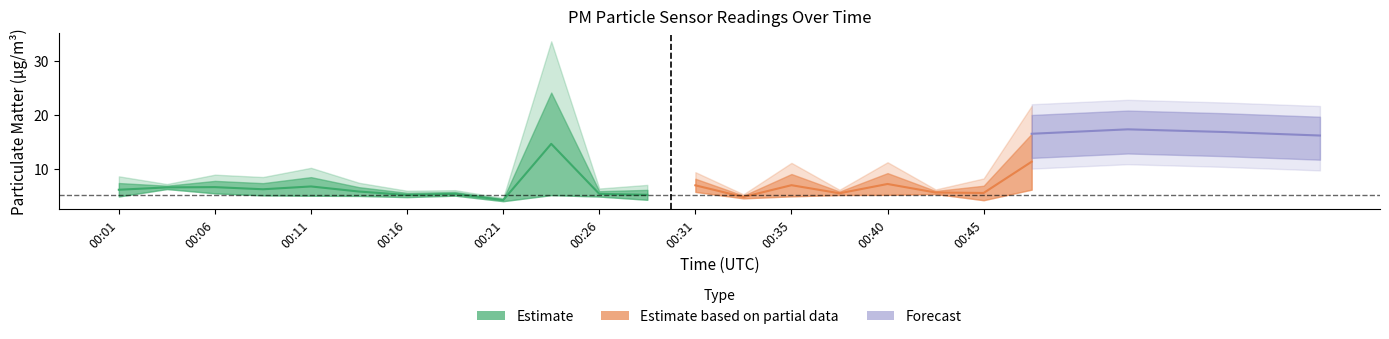

What is the sum of all P2 values?

99.3